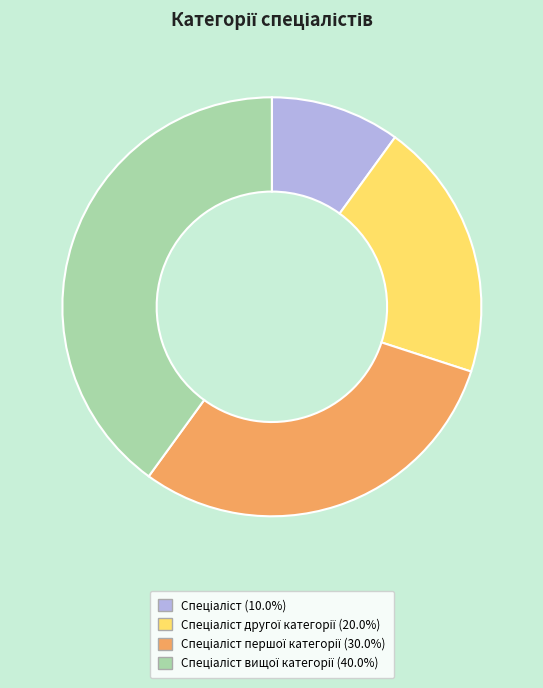

How many slices are in this pie chart?

4